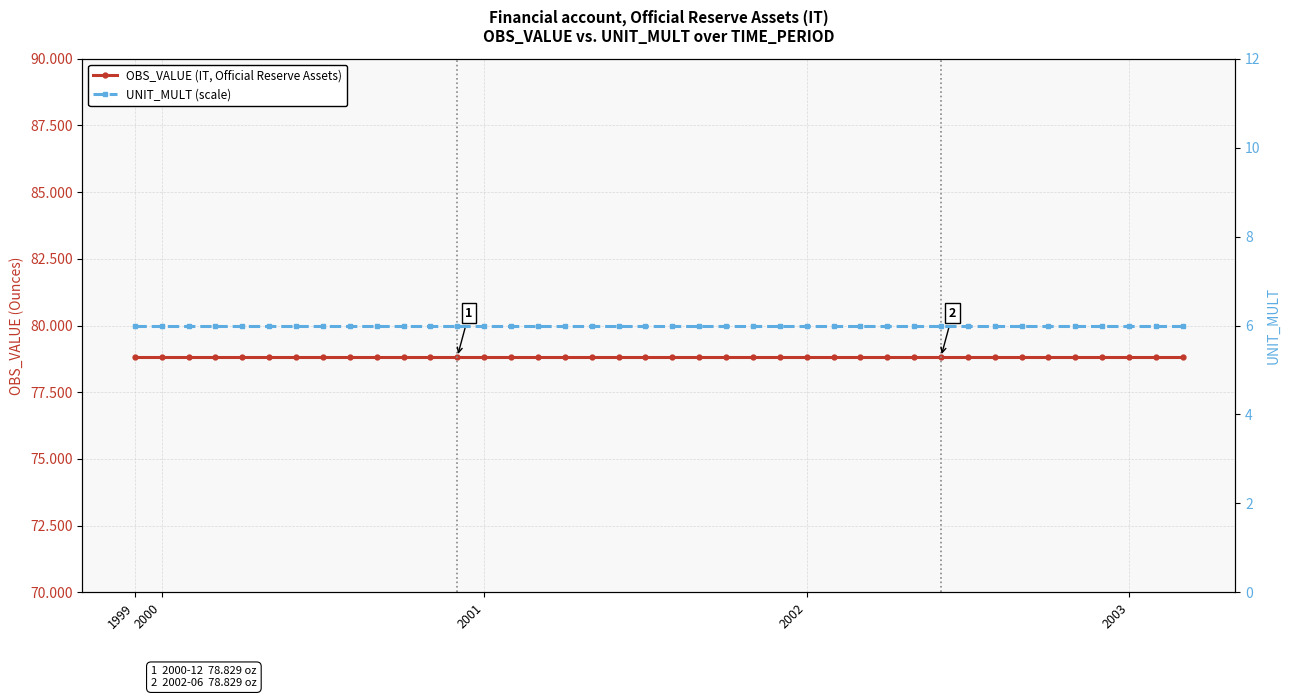

What value does the OBS_VALUE (IT, Official Reserve Assets) series have at 14?

78.8